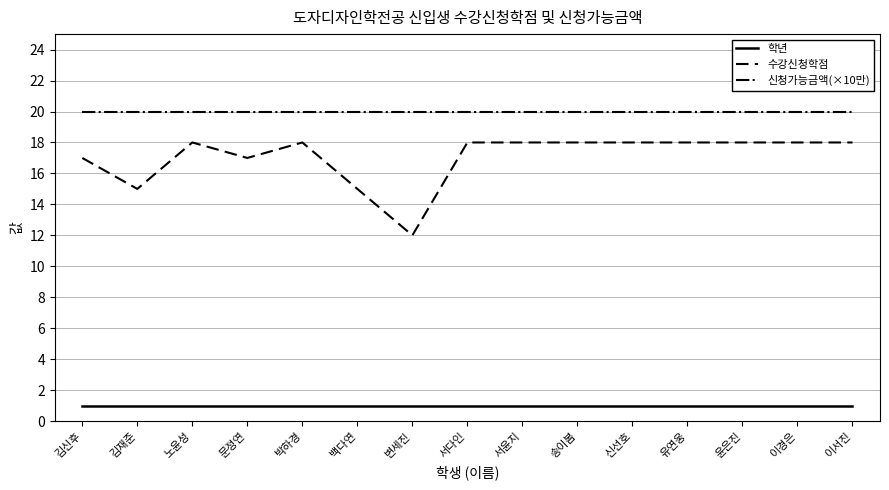

What is the highest value of the 신청가능금액(×10만) series?

20